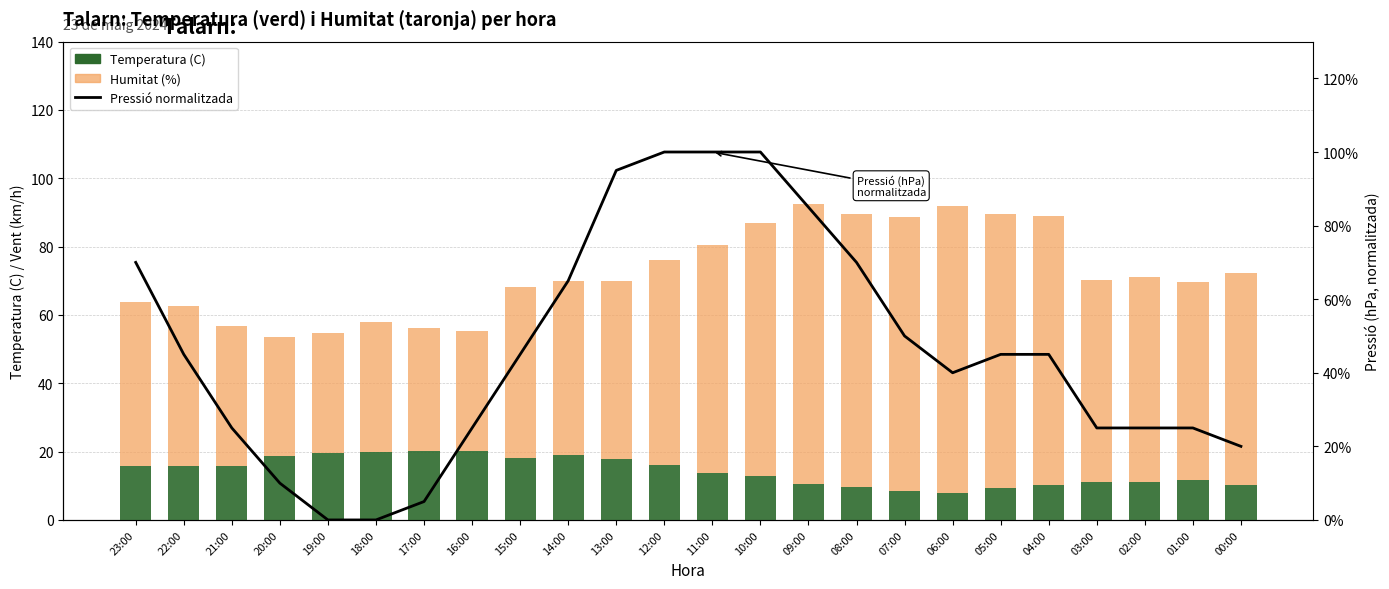

Which series has the largest total across all categories?

Humitat (%)